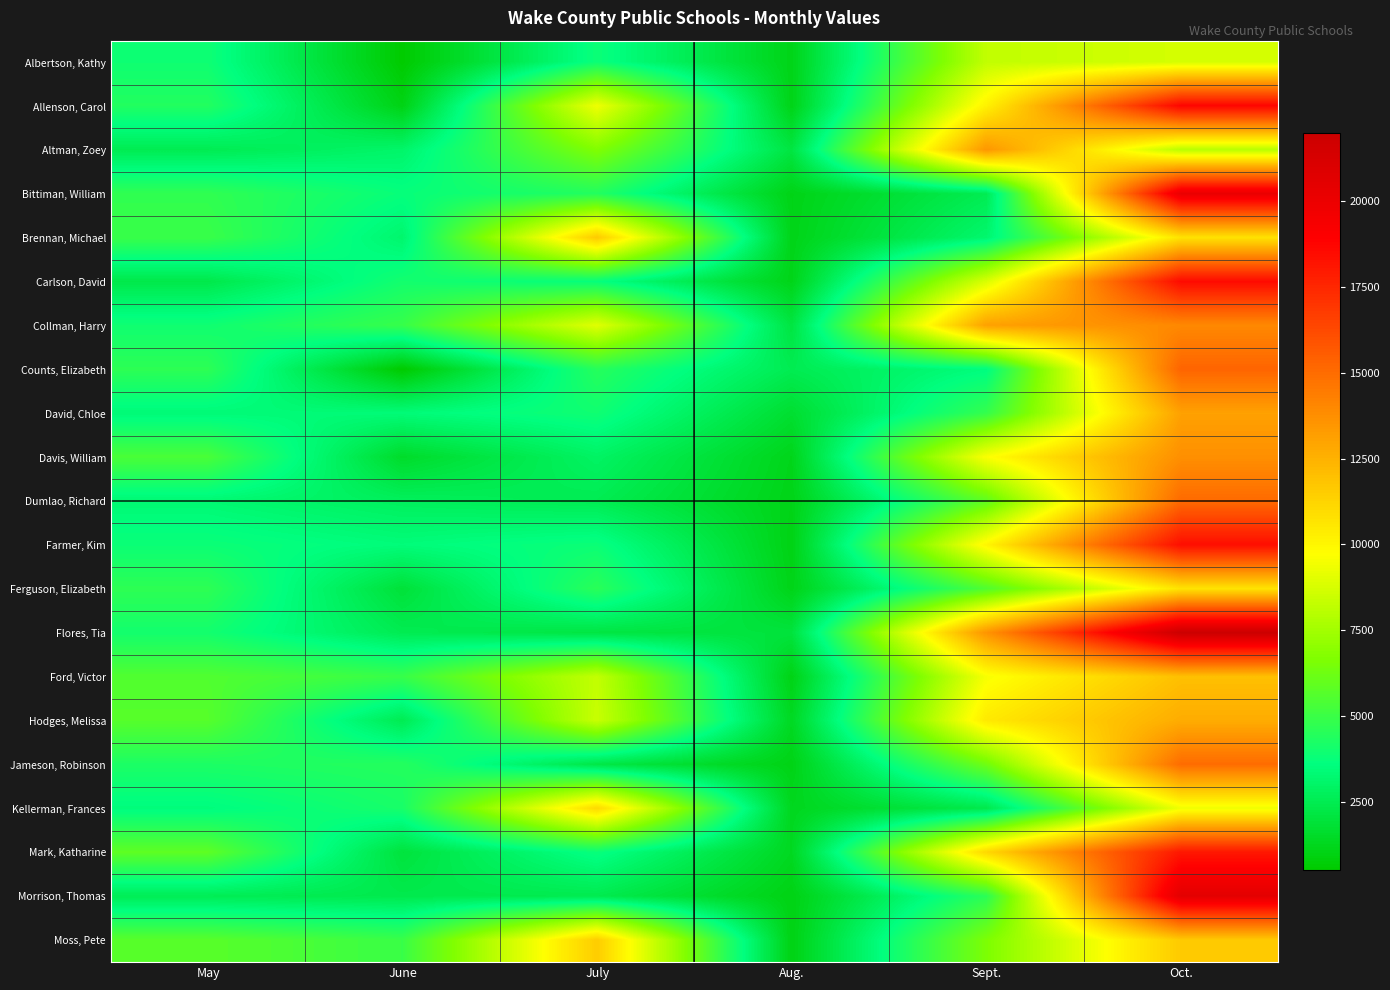

What is the greatest value displayed?

21983